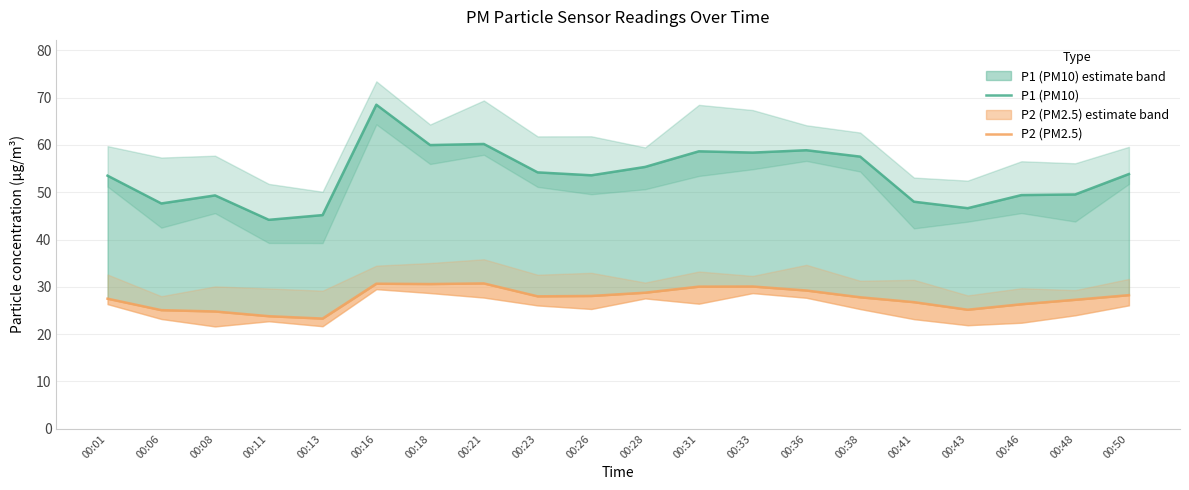

What is the total value across all series at 00:38?

85.3